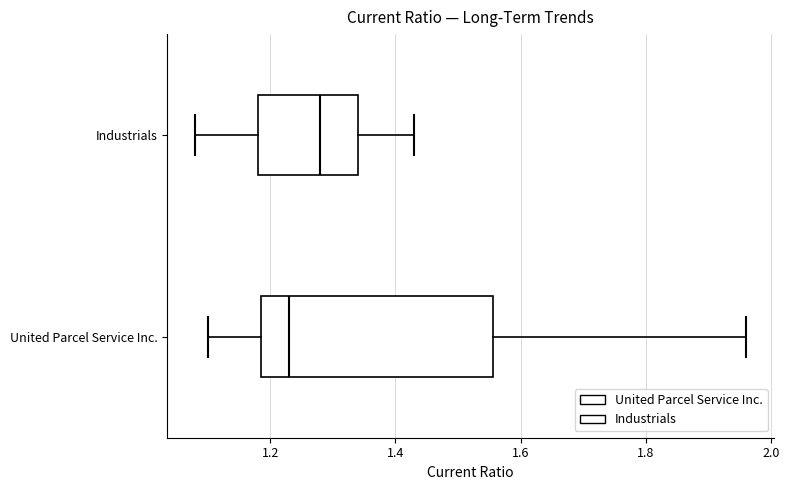

Reading bottom to top, read every box against the x-axis: the position of its median line, the range the box covers, and the ends of its whiskers. The values are not printed on the chart, so give them approximately, as read against the axis.

United Parcel Service Inc.: median 1.24, box 1.18 to 1.56, whiskers 1.10 to 1.96
Industrials: median 1.28, box 1.18 to 1.34, whiskers 1.08 to 1.44